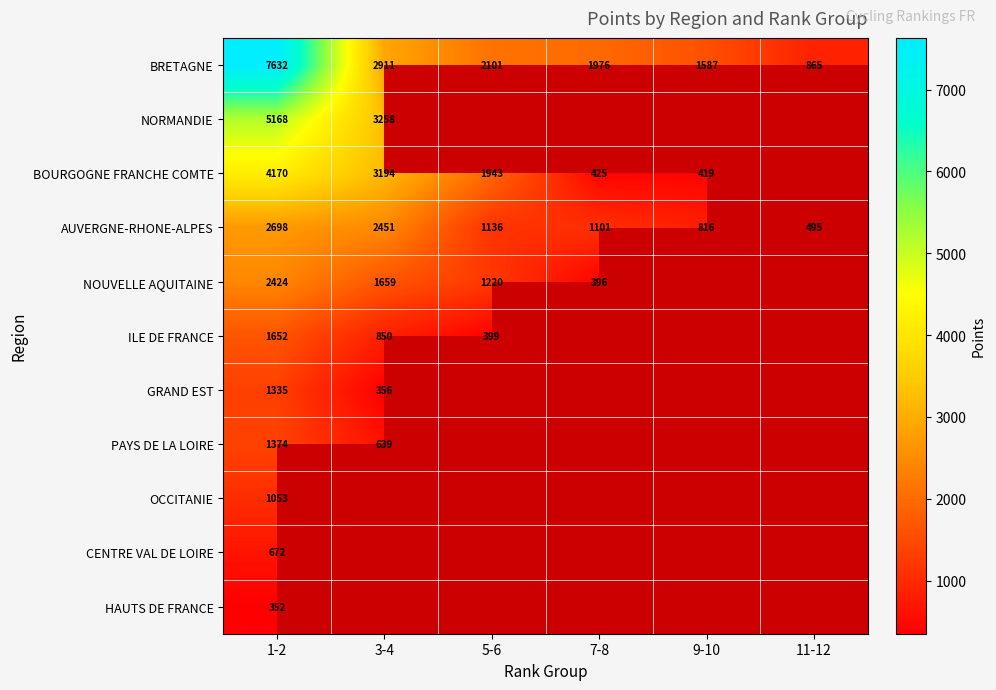

List the series in order of their overall mean, highest first.

BRETAGNE, NORMANDIE, BOURGOGNE FRANCHE COMTE, AUVERGNE-RHONE-ALPES, NOUVELLE AQUITAINE, ILE DE FRANCE, GRAND EST, PAYS DE LA LOIRE, OCCITANIE, CENTRE VAL DE LOIRE, HAUTS DE FRANCE